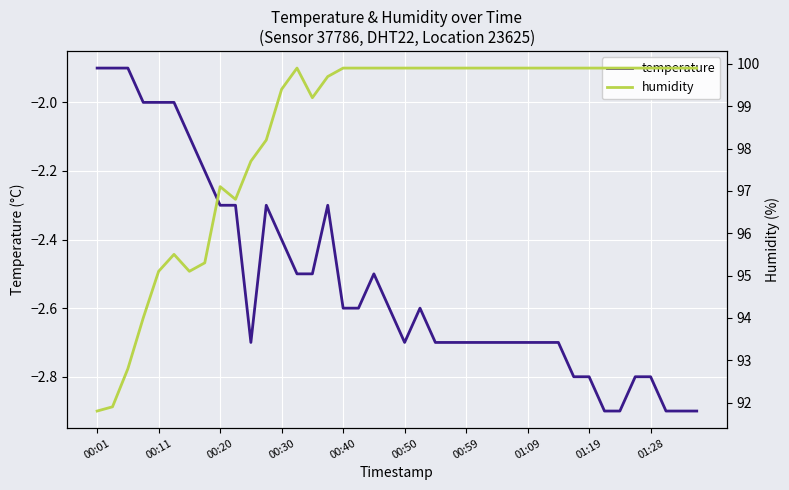

List the series in order of their overall mean, highest first.

humidity, temperature